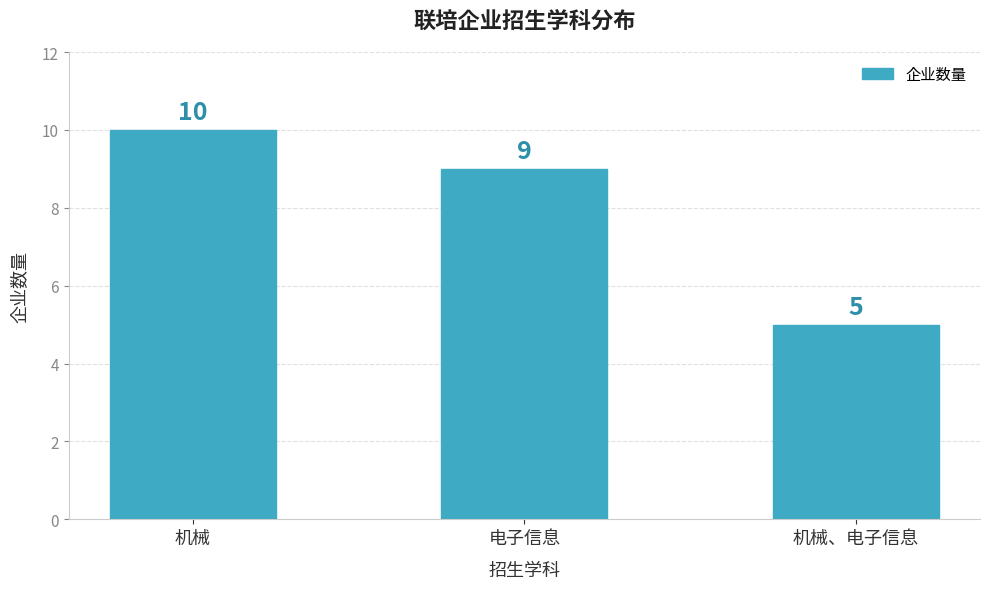

What is the smallest value displayed?

5